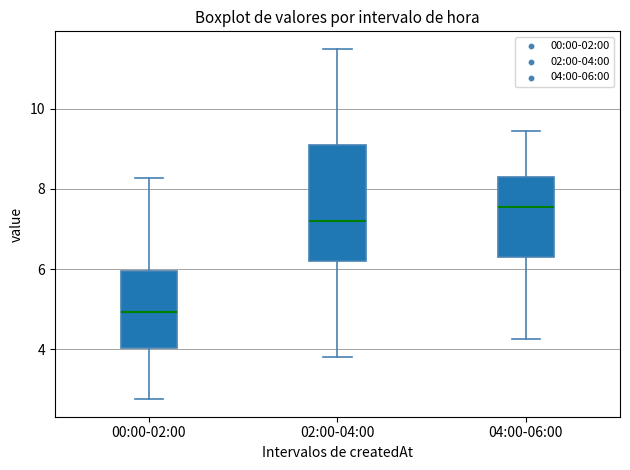

Which box is the tallest, from its lower edge to its upper edge?

02:00-04:00